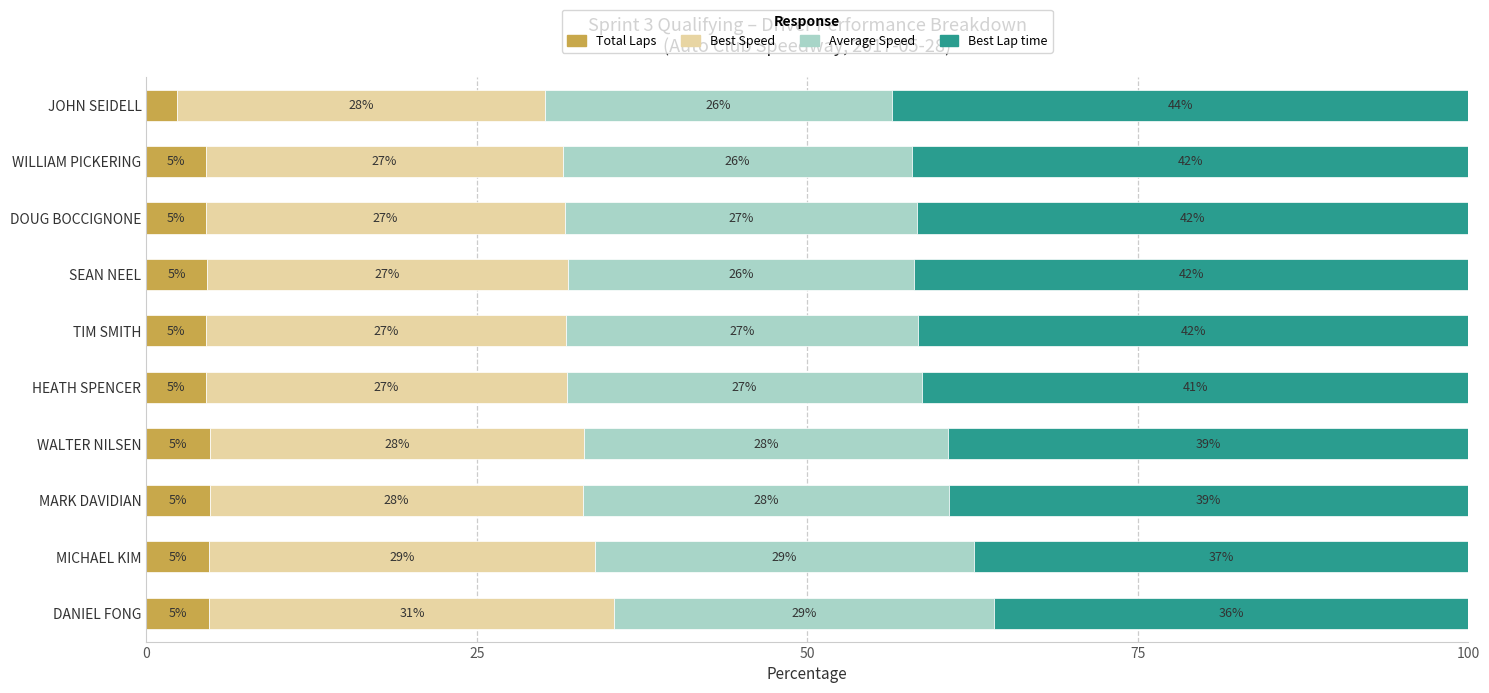

What are all the series names shown in the legend?

Total Laps, Best Speed, Average Speed, Best Lap time